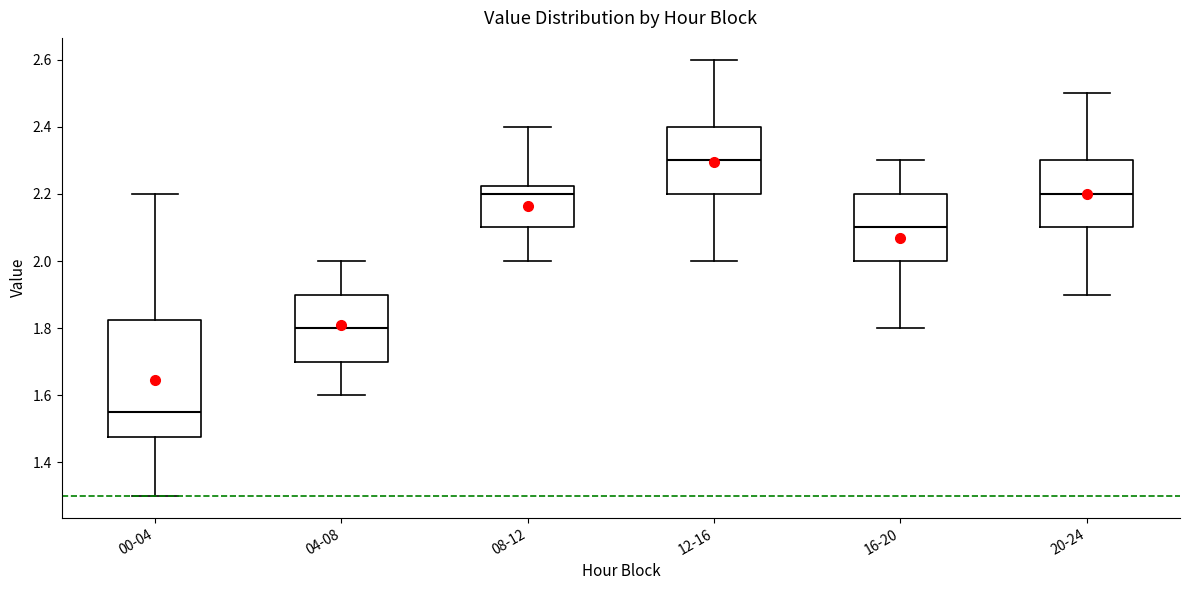

Reading left to right, transcribe this box plot: for each box, give where its median line is, the range the box spans, and where its two whiskers end, as read against the y-axis. The values are not printed on the chart, so give them approximately, as read against the axis.

00-04: median 1.56, box 1.48 to 1.82, whiskers 1.30 to 2.20
04-08: median 1.80, box 1.70 to 1.90, whiskers 1.60 to 2.00
08-12: median 2.20, box 2.10 to 2.22, whiskers 2.00 to 2.40
12-16: median 2.30, box 2.20 to 2.40, whiskers 2.00 to 2.60
16-20: median 2.10, box 2.00 to 2.20, whiskers 1.80 to 2.30
20-24: median 2.20, box 2.10 to 2.30, whiskers 1.90 to 2.50